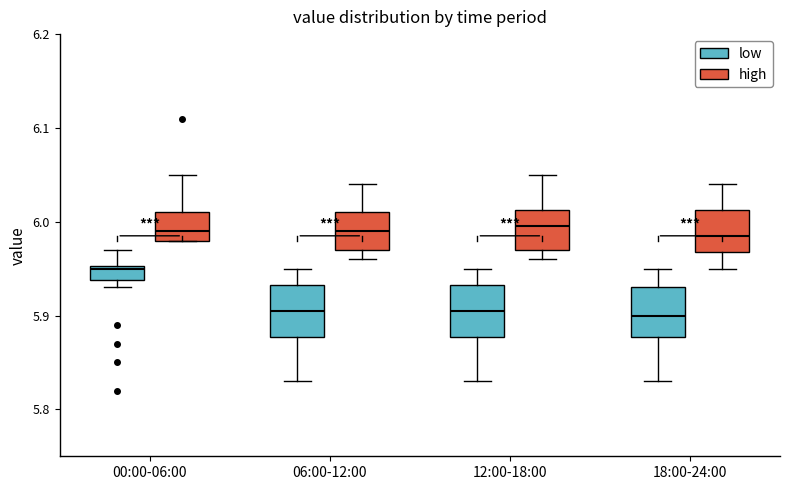

Reading left to right, read every box against the y-axis: the position of its median line, the range the box covers, and the ends of its whiskers. The values are not printed on the chart, so give them approximately, as read against the axis.

00:00-06:00 (low): median 5.95, box 5.94 to 5.95, whiskers 5.93 to 5.97
00:00-06:00 (high): median 5.99, box 5.98 to 6.01, whiskers 5.98 to 6.05
06:00-12:00 (low): median 5.91, box 5.88 to 5.93, whiskers 5.83 to 5.95
06:00-12:00 (high): median 5.99, box 5.97 to 6.01, whiskers 5.96 to 6.04
12:00-18:00 (low): median 5.91, box 5.88 to 5.93, whiskers 5.83 to 5.95
12:00-18:00 (high): median 6.00, box 5.97 to 6.01, whiskers 5.96 to 6.05
18:00-24:00 (low): median 5.90, box 5.88 to 5.93, whiskers 5.83 to 5.95
18:00-24:00 (high): median 5.99, box 5.97 to 6.01, whiskers 5.95 to 6.04